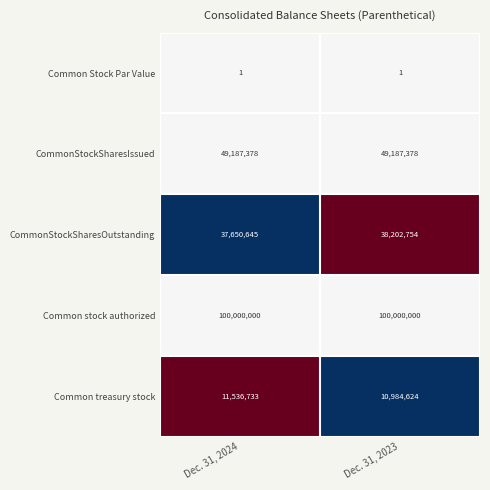

Reading right to left, what are all the values shown in this chart?

Common Stock Par Value: Dec. 31, 2023=1	Dec. 31, 2024=1
CommonStockSharesIssued: Dec. 31, 2023=49187378	Dec. 31, 2024=49187378
CommonStockSharesOutstanding: Dec. 31, 2023=38202754	Dec. 31, 2024=37650645
Common stock authorized: Dec. 31, 2023=100000000	Dec. 31, 2024=100000000
Common treasury stock: Dec. 31, 2023=10984624	Dec. 31, 2024=11536733